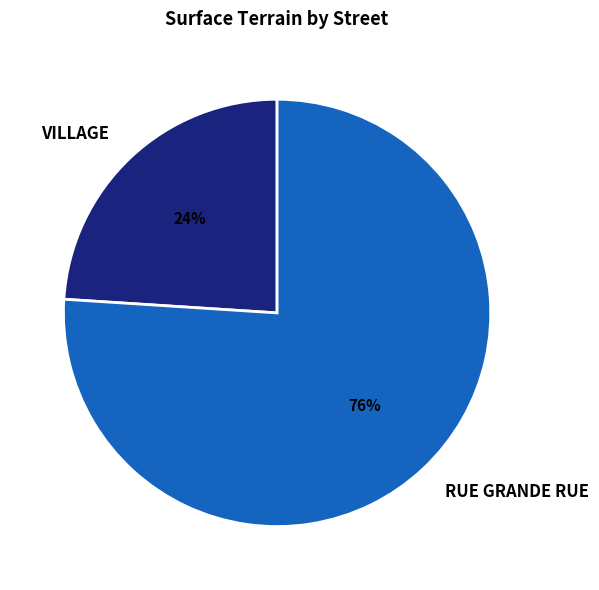

To the nearest percent, what portion does RUE GRANDE RUE represent?

76%